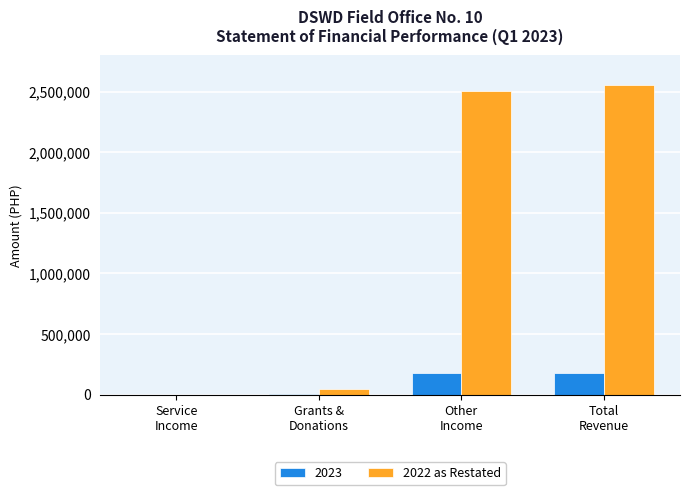

Which series has the largest total across all categories?

2022 as Restated